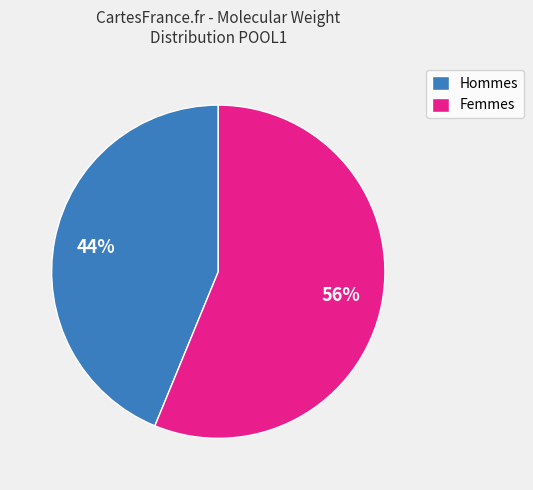

What is the largest slice in the pie chart?

Femmes